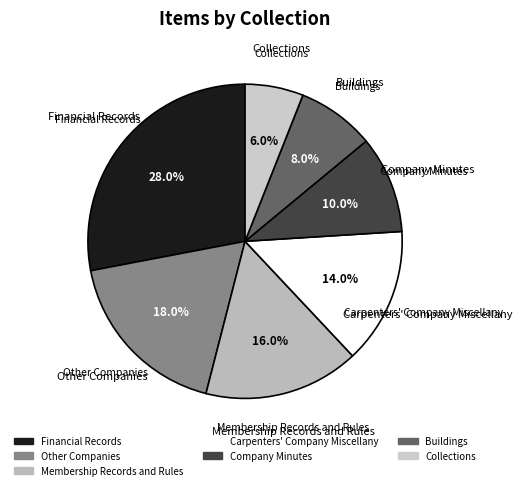

To the nearest percent, what is the difference between the Other Companies and Company Minutes slice percentages?

8%